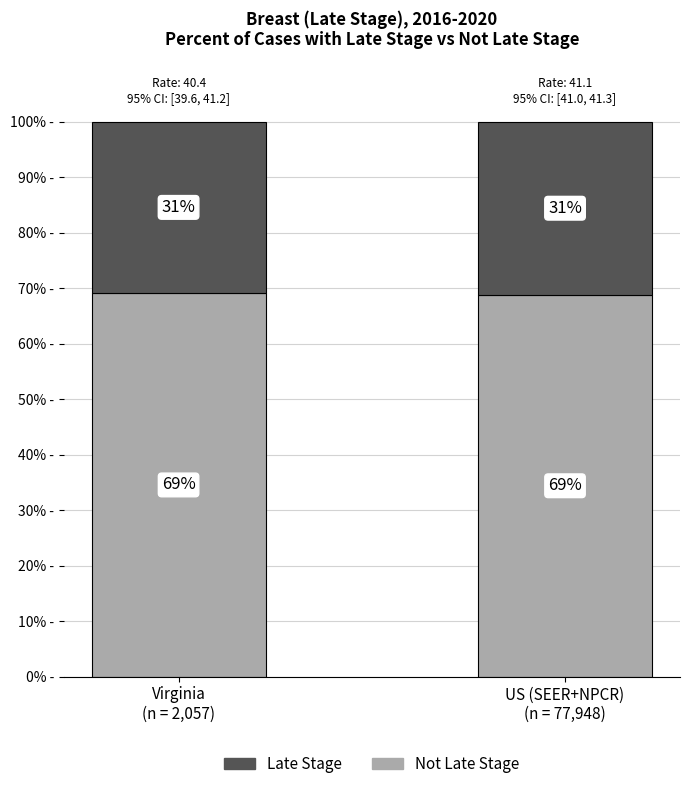

List the series in order of their peak value, highest first.

Not Late Stage, Late Stage